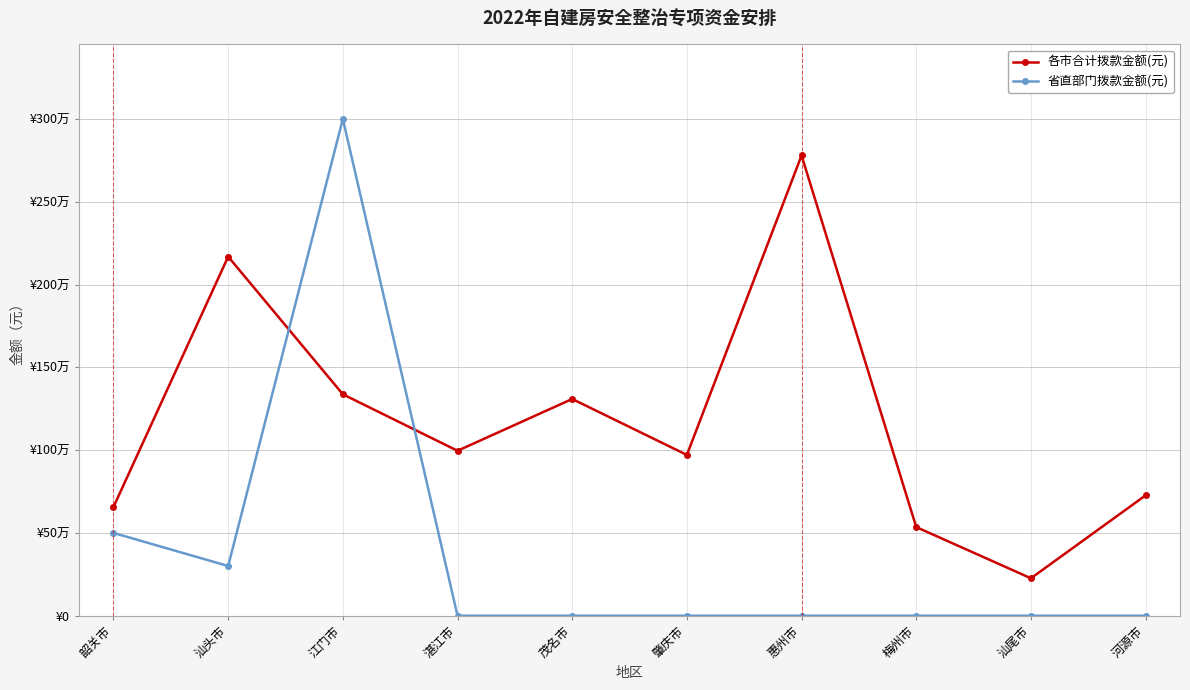

At which label does 省直部门拨款金额(元) reach its peak?

江门市